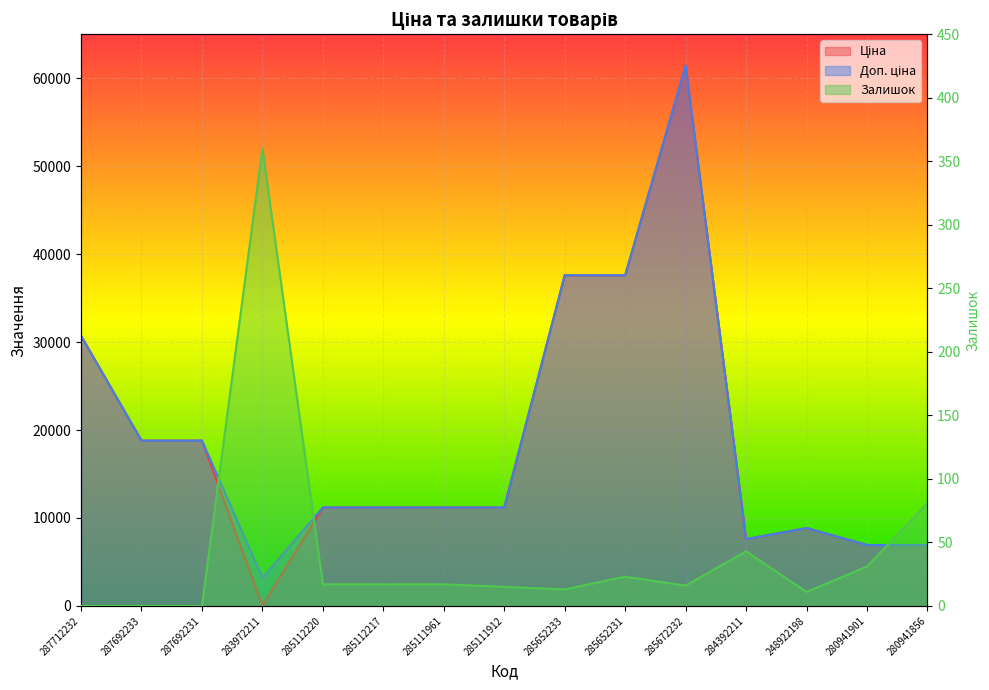

Which has a higher value, 280941856 or 285111912?

285111912